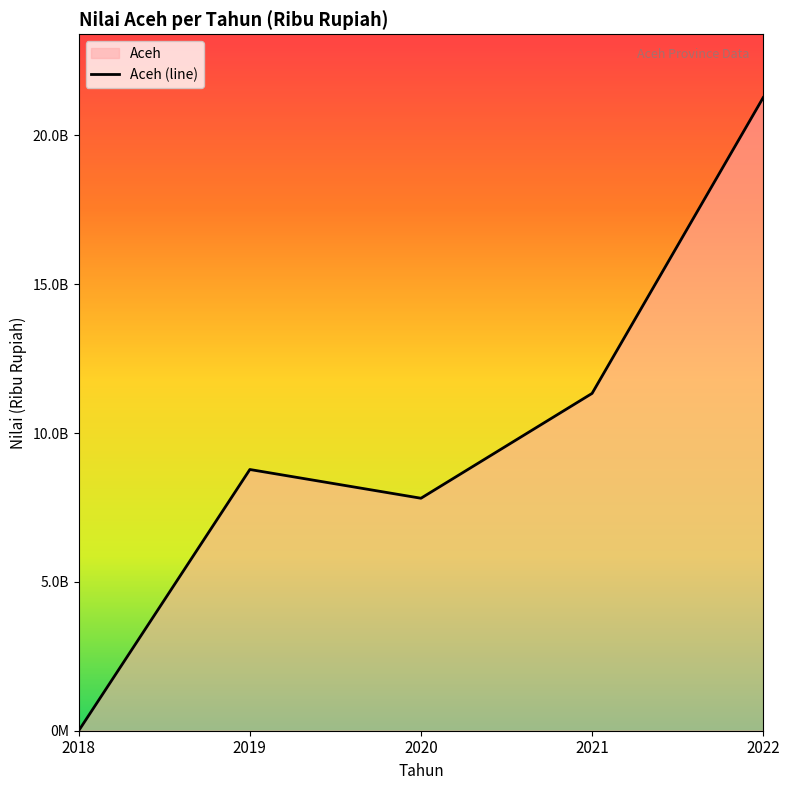

What is the average value?

9837039794.5